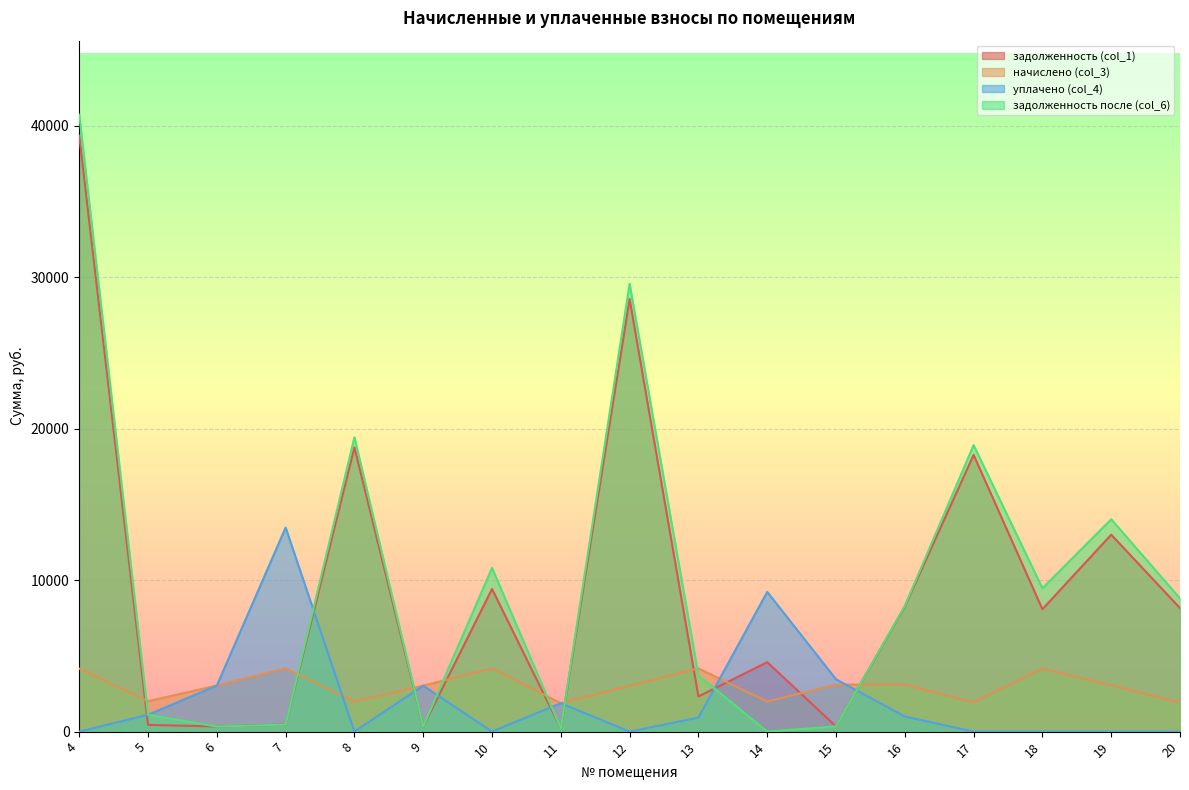

Which series has the largest range (max minus min)?

задолженность после (col_6)